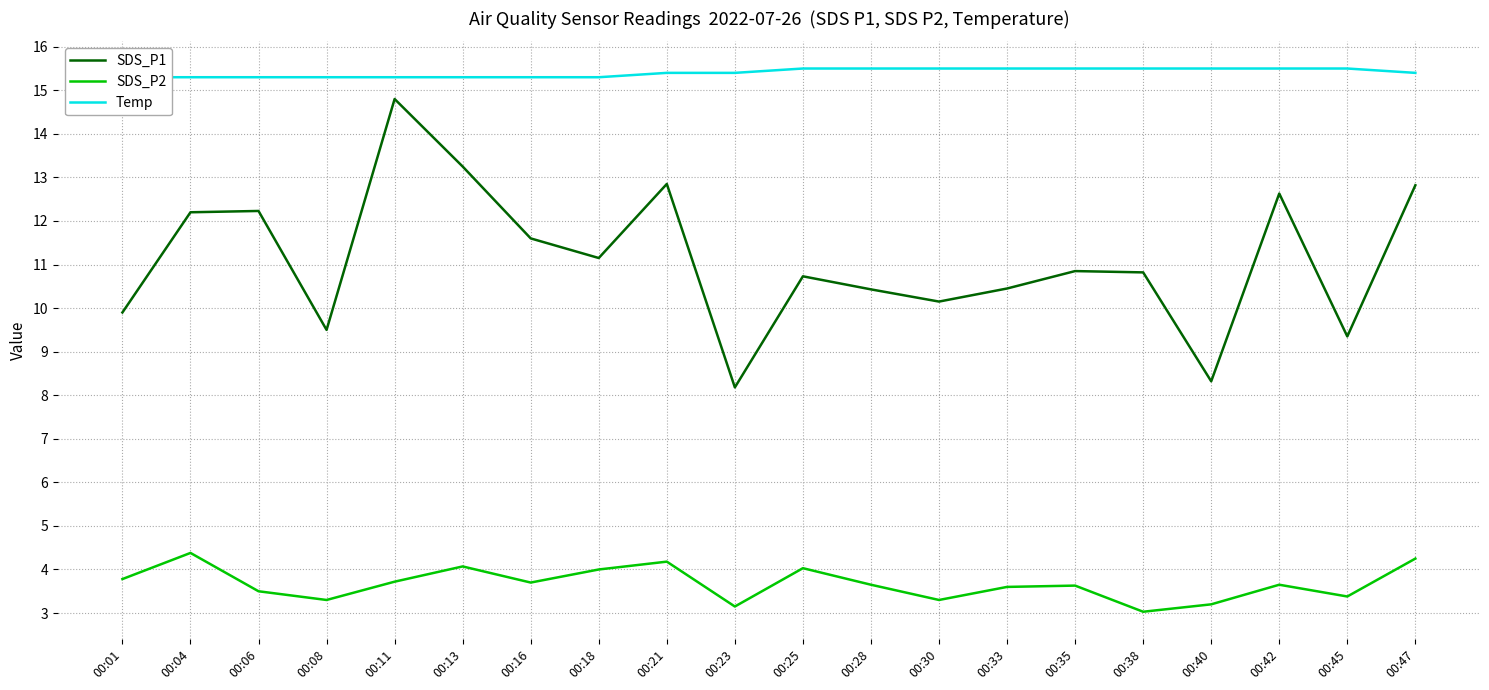

Which category has the highest value across all series?

00:25